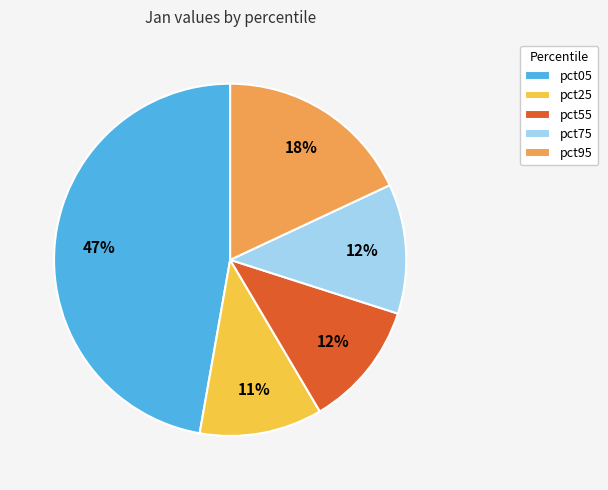

What percentage is the pct55 slice, to the nearest percent?

12%